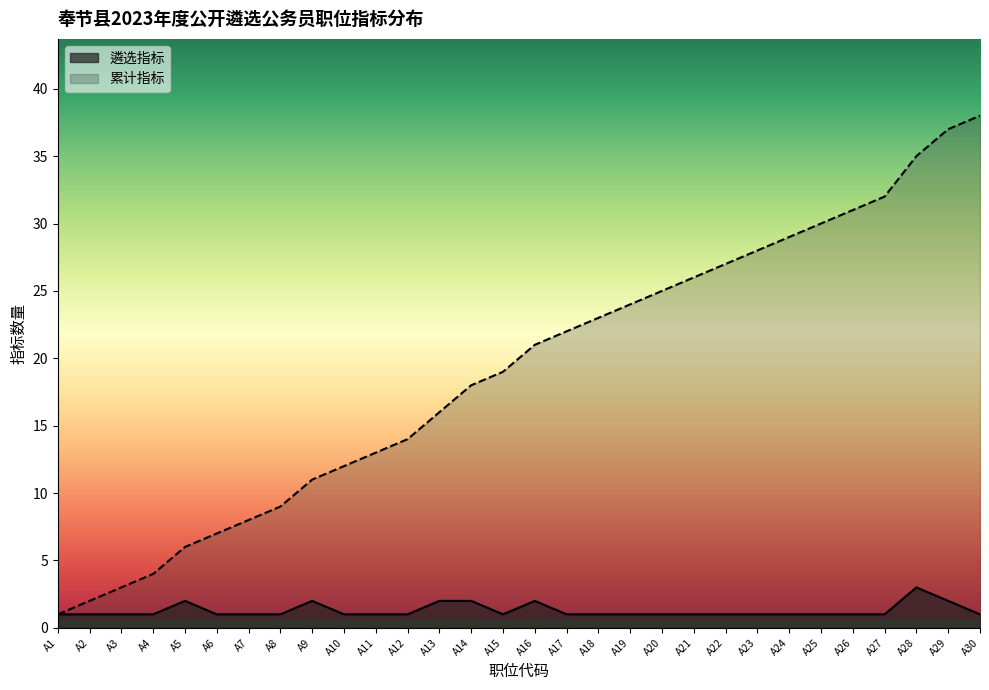

In 遴选指标, how many points are lower than both neighbors (excluding endpoints)?

1